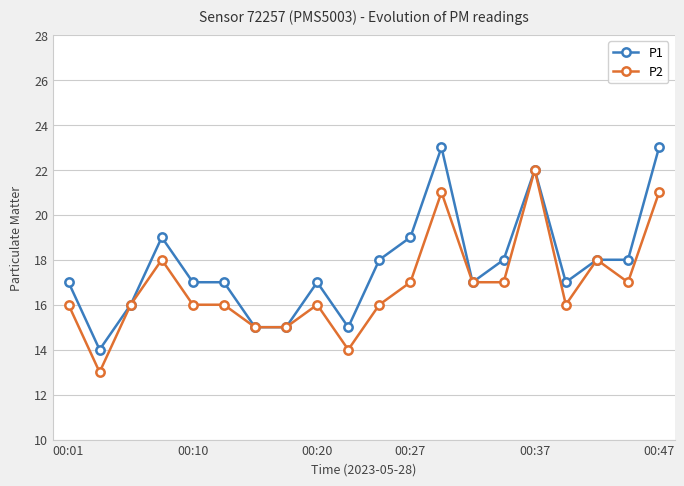

What is the minimum value shown in the chart?

13